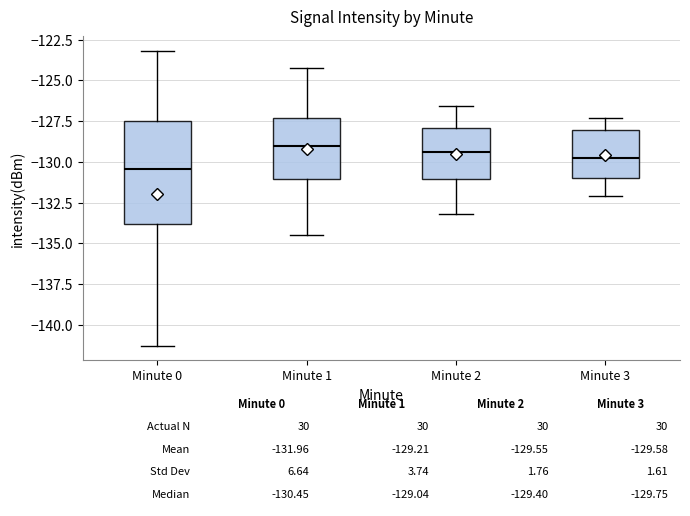

Comparing the boxes themselves (not the whiskers), which one is the tallest?

Minute 0